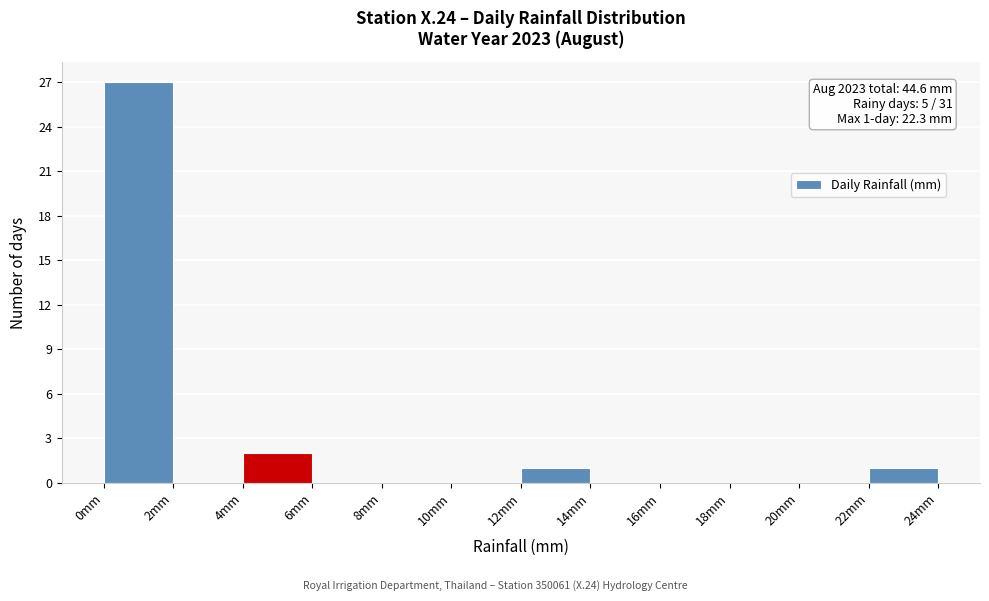

Over which range of the x-axis is the bar tallest?

0 to 2